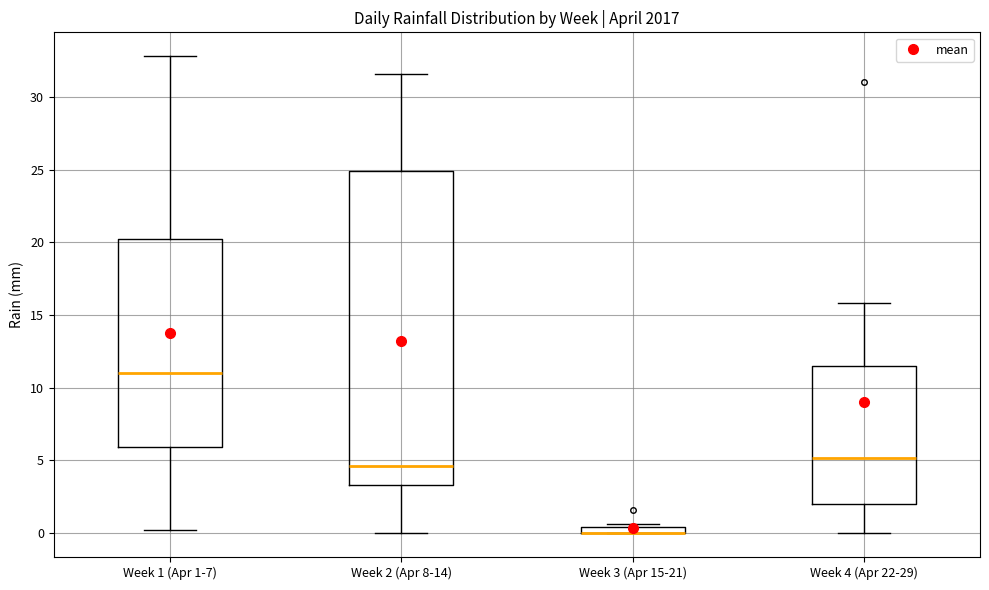

Where is the upper edge of the box for Week 2 (Apr 8-14) on the y-axis? The values are not printed on the chart, so give them approximately, as read against the axis.

25.0